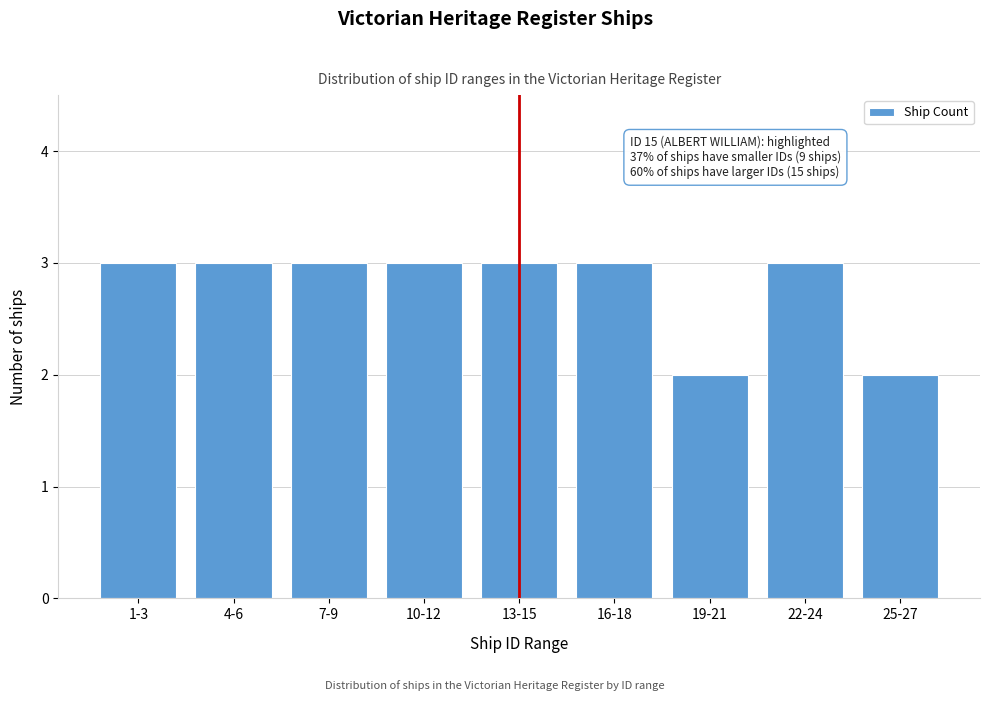

Reading left to right, what are all the values shown in this chart?

3	3	3	3	3	3	2	3	2